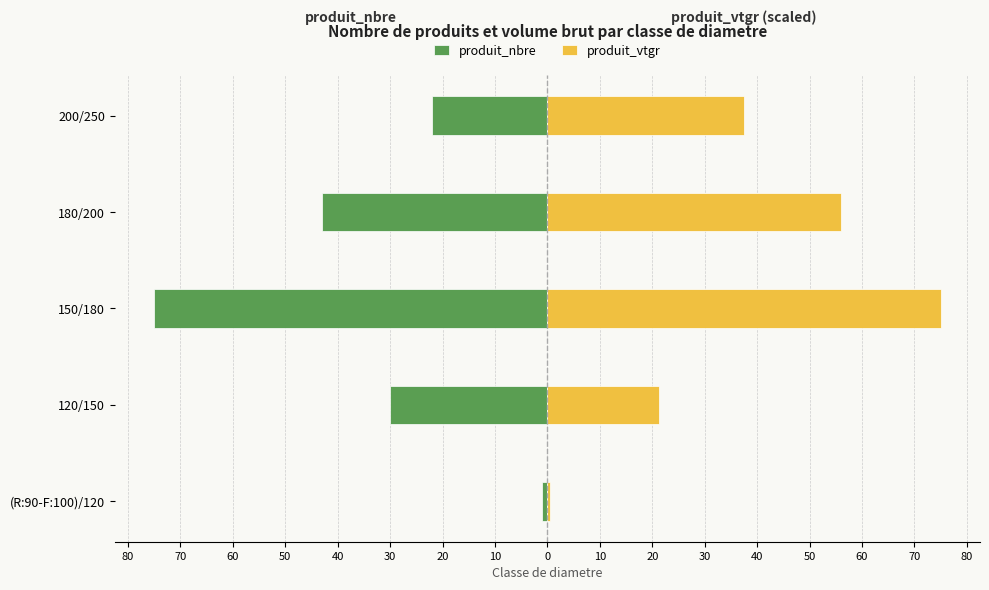

Reading left to right, extract all data points from this chart.

produit_nbre: -1.0	-30.0	-75.0	-43.0	-22.0
produit_vtgr: 0.5	21.4	75.0	56.0	37.5